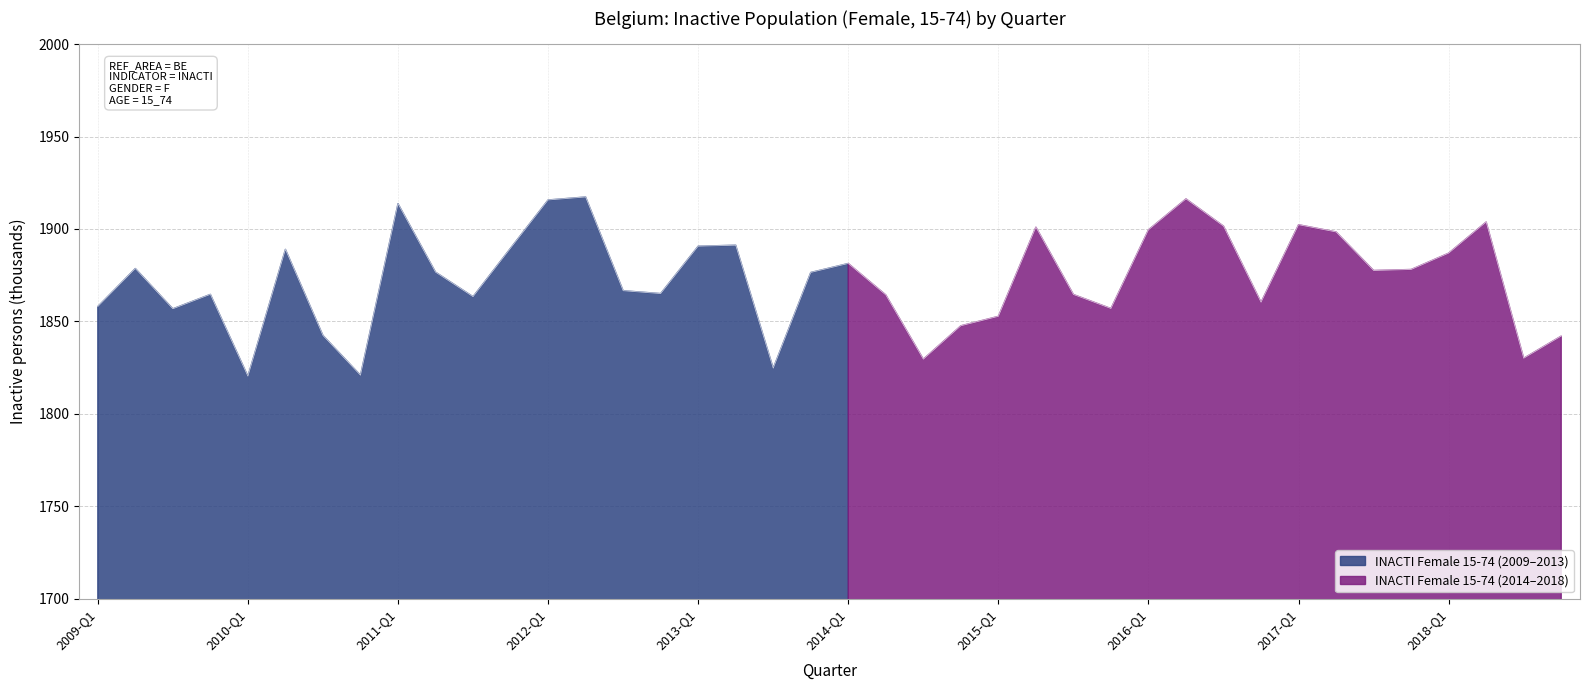

True or false: the data shows 1858.0 at 2009-Q1.

True